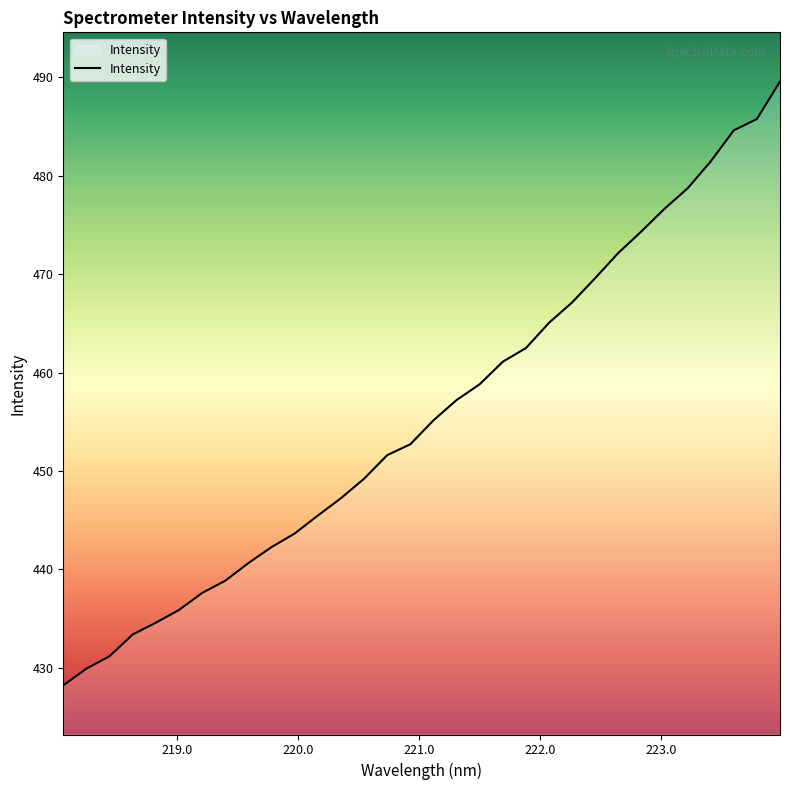

What is the difference between the maximum and minimum values?

61.4